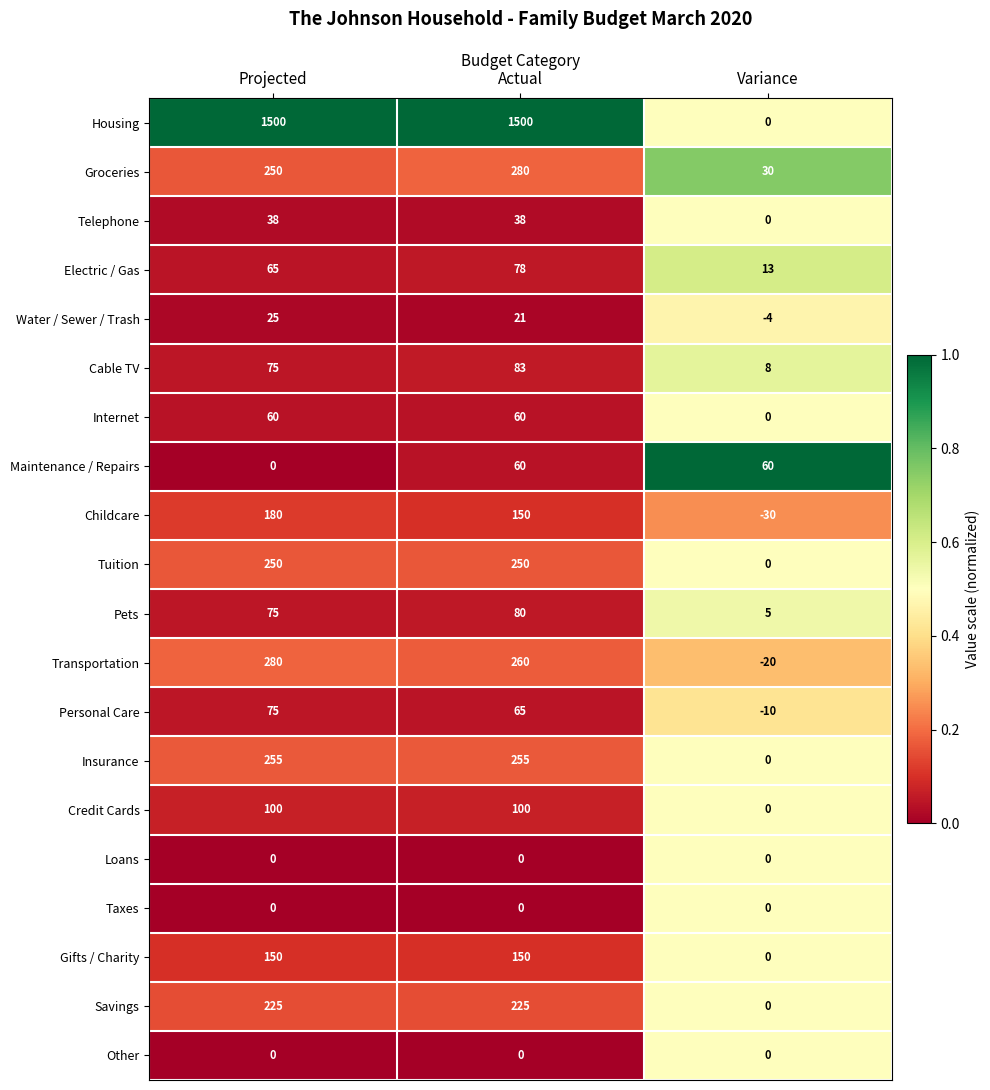

Count the Groceries values in the range 30 to 280.

3